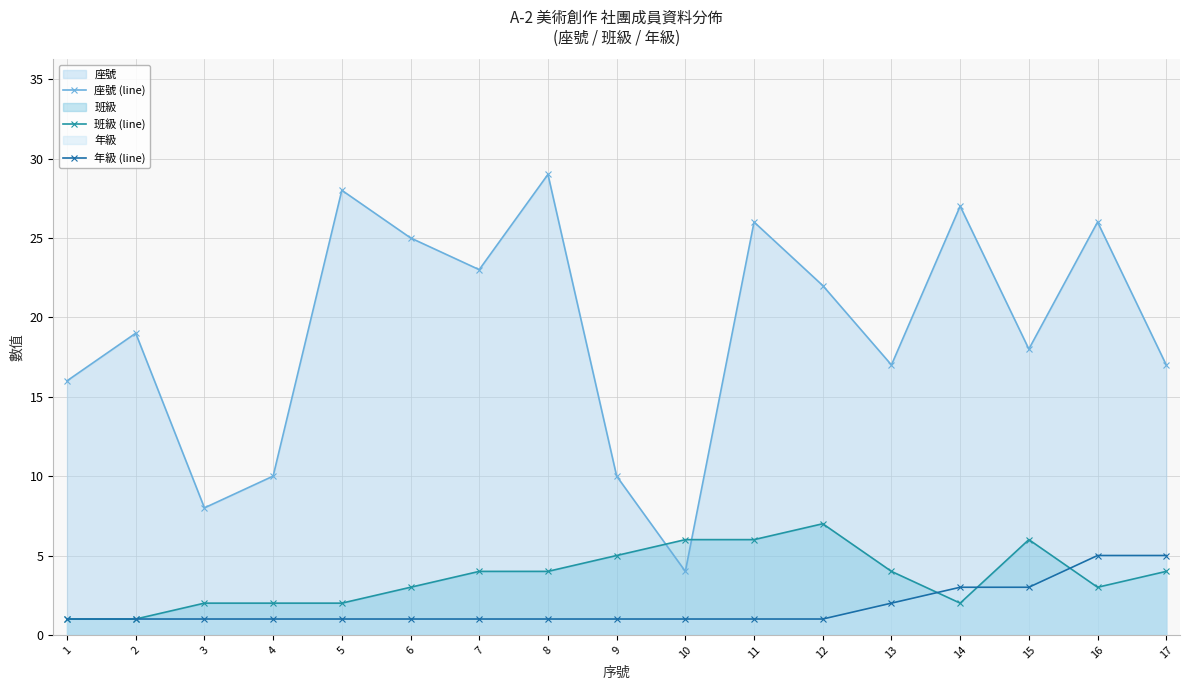

What is the smallest value displayed?

1